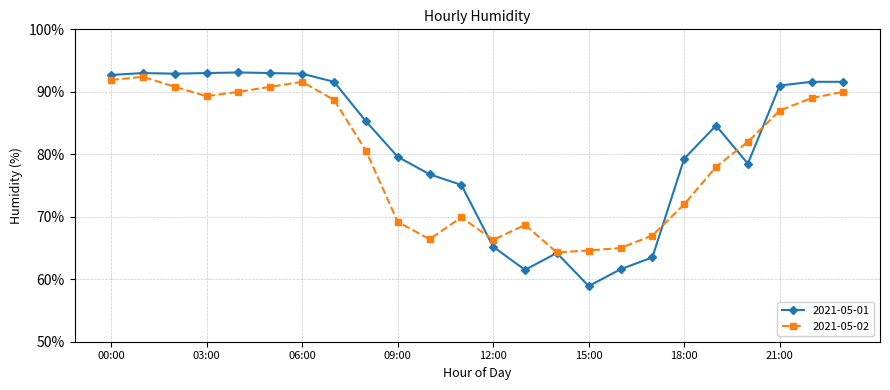

Count the number of data series in this chart.

2